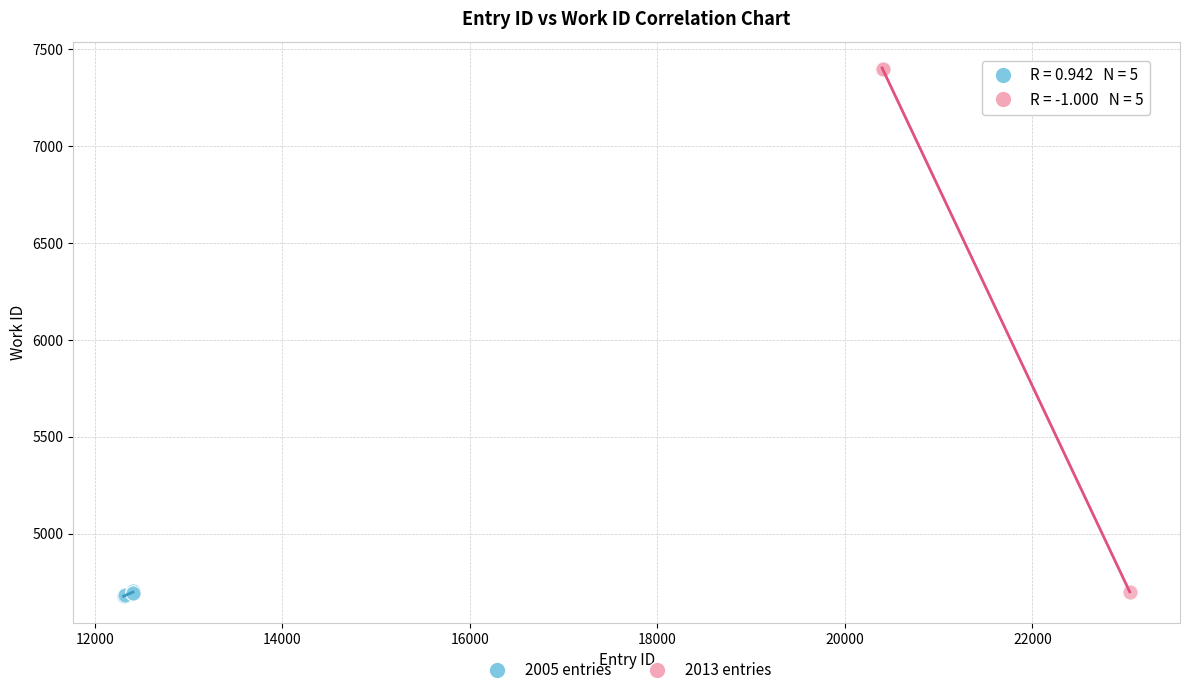

Which series has the widest spread of Y values?

2013 entries